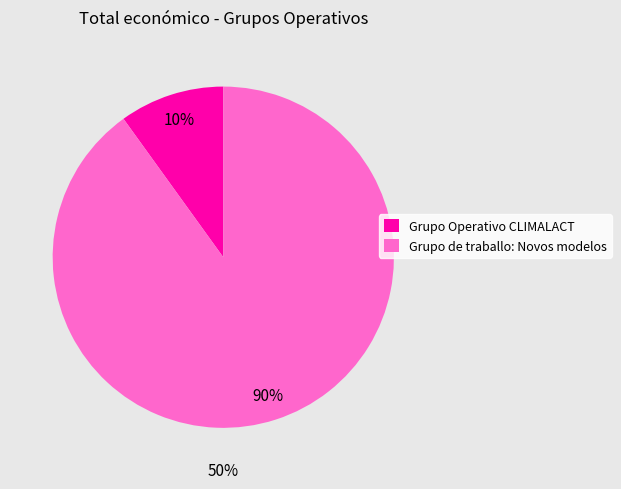

What percentage is the Grupo de traballo: Novos modelos slice, to the nearest percent?

90%